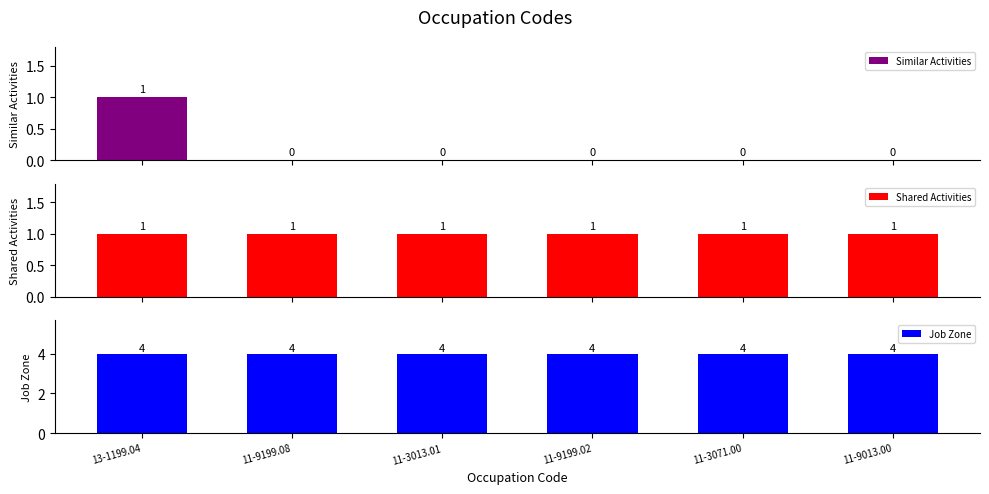

Which has a higher value, 11-9013.00 or 11-3013.01?

11-9013.00